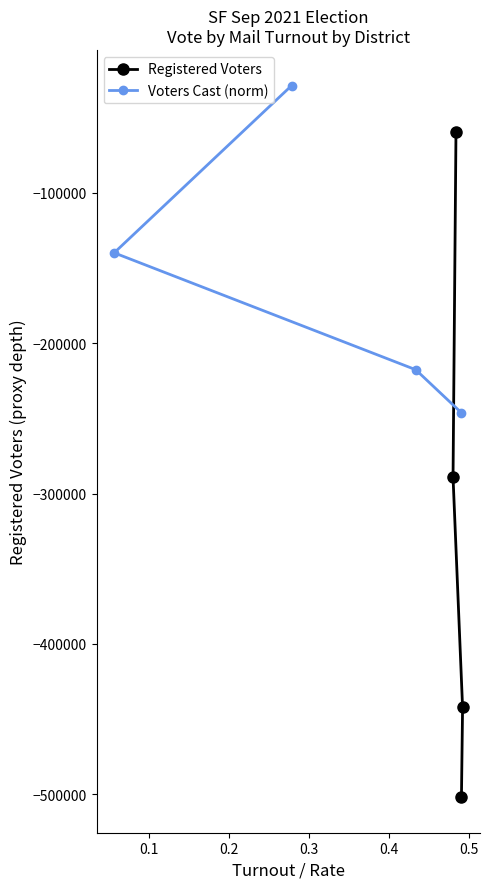

What is the maximum value for Registered Voters?

-59666